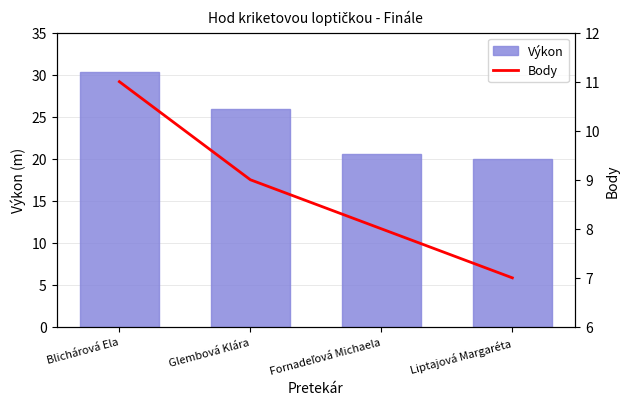

Rank the categories by Výkon value from lowest to highest.

Liptajová Margaréta, Fornadeľová Michaela, Glembová Klára, Blichárová Ela